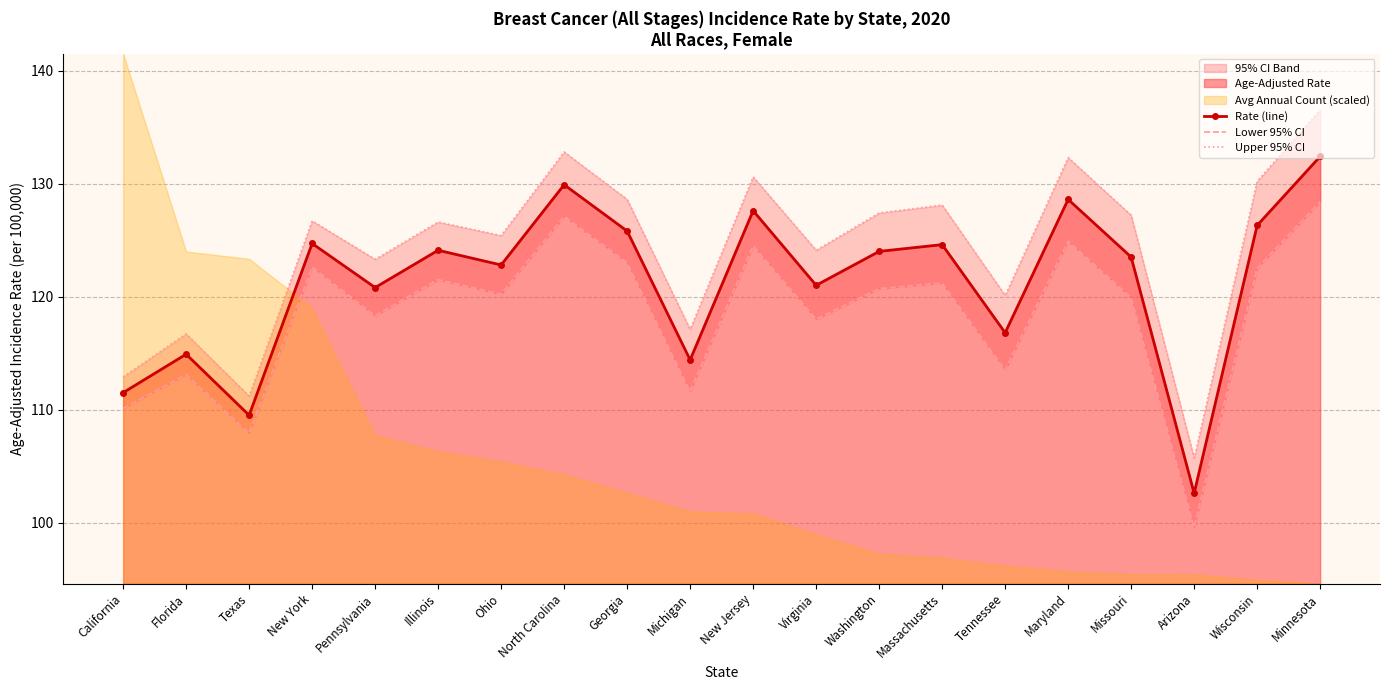

Reading left to right, what are all the values shown in this chart?

Rate (line): 111.5	114.9	109.5	124.7	120.8	124.1	122.8	129.9	125.8	114.4	127.6	121.0	124.0	124.6	116.8	128.6	123.5	102.6	126.3	132.4
Lower 95% CI: 110.1	113.1	107.9	122.6	118.3	121.5	120.2	127.1	123.0	111.6	124.5	118.0	120.7	121.2	113.5	124.9	119.9	99.6	122.5	128.4
Upper 95% CI: 112.9	116.7	111.2	126.7	123.3	126.6	125.4	132.8	128.6	117.1	130.6	124.1	127.4	128.1	120.1	132.3	127.2	105.7	130.2	136.5